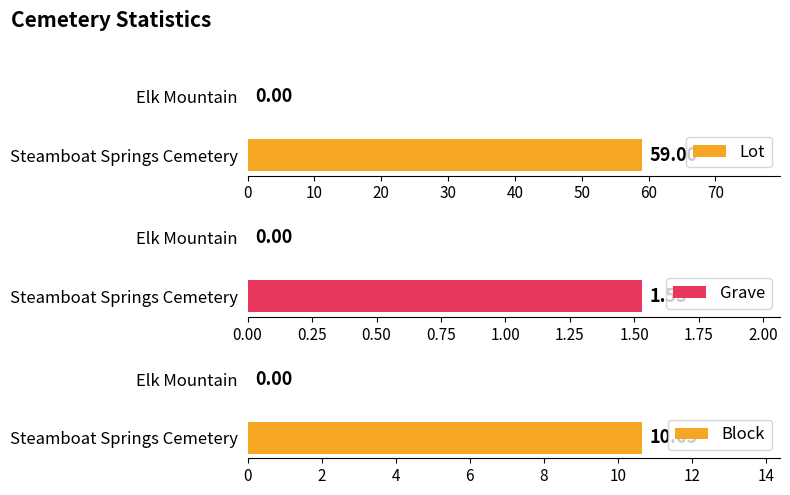

What is the sum of the Lot values at 10 and 0?

59.0